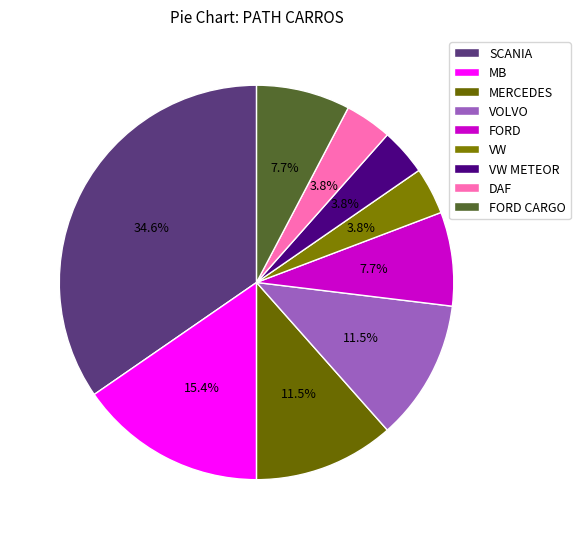

How much of the chart is everything except MERCEDES?

88.5%